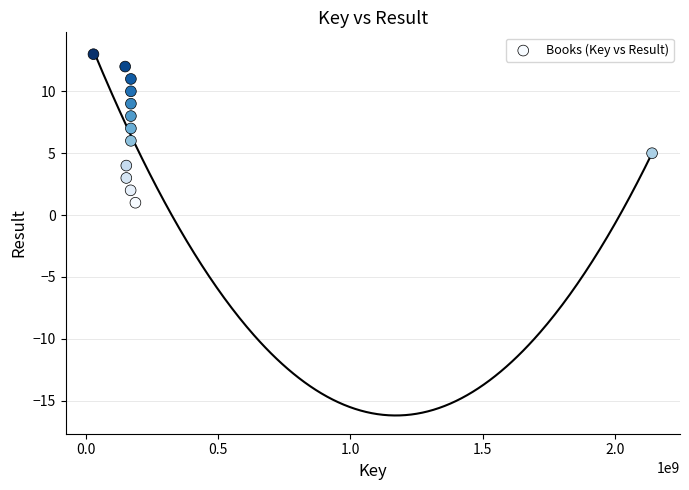

What is the range of X values (max minus min)?

2113665694